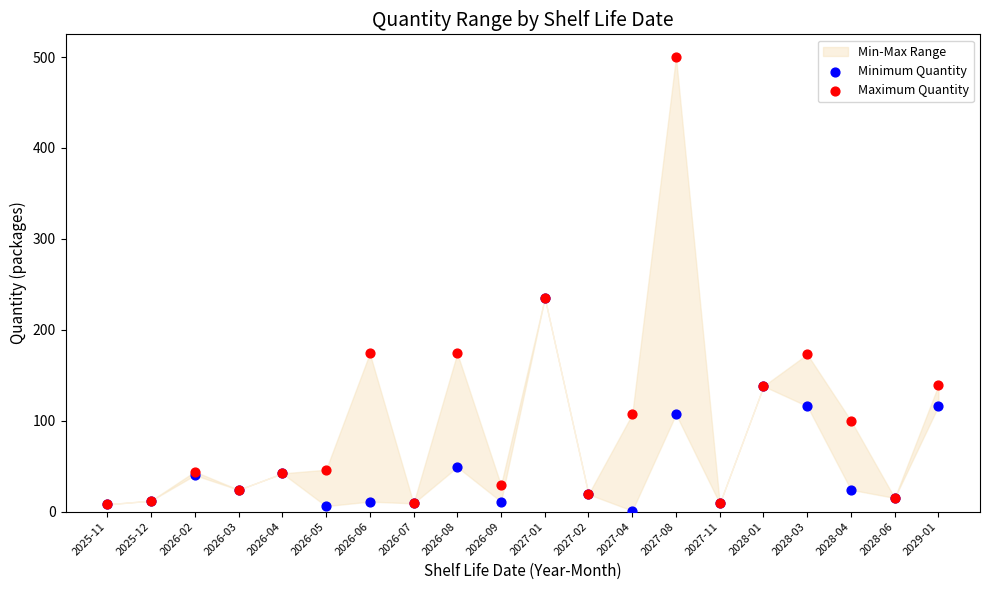

Which series reaches the maximum Y coordinate?

Maximum Quantity